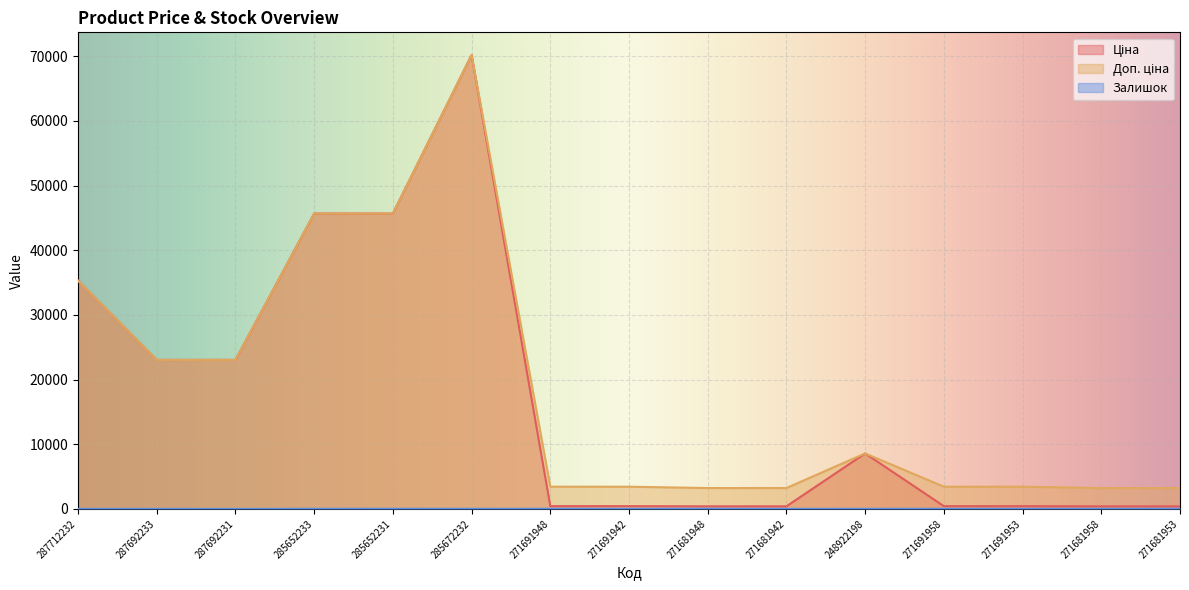

Reading left to right, list all the values displayed in this chart.

Ціна: 35295.1	23040.4	23040.4	45672.6	45672.6	70181.6	429.3	429.3	403.6	403.6	8581.1	429.3	429.3	403.6	403.6
Доп. ціна: 35295.1	23040.4	23040.4	45672.6	45672.6	70181.6	3434.6	3434.6	3228.8	3228.8	8581.1	3434.6	3434.6	3228.8	3228.8
Залишок: 0.0	0.0	0.0	16.0	24.0	17.0	22.0	14.0	30.0	11.0	15.0	19.0	20.0	22.0	23.0